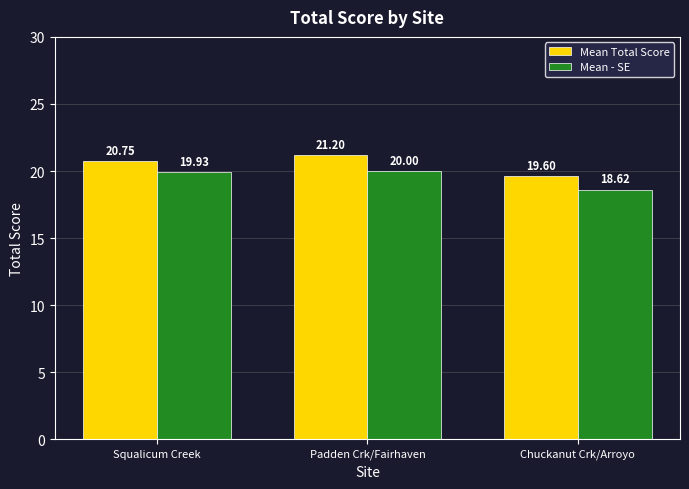

How many data points in Mean - SE are above 19?

2